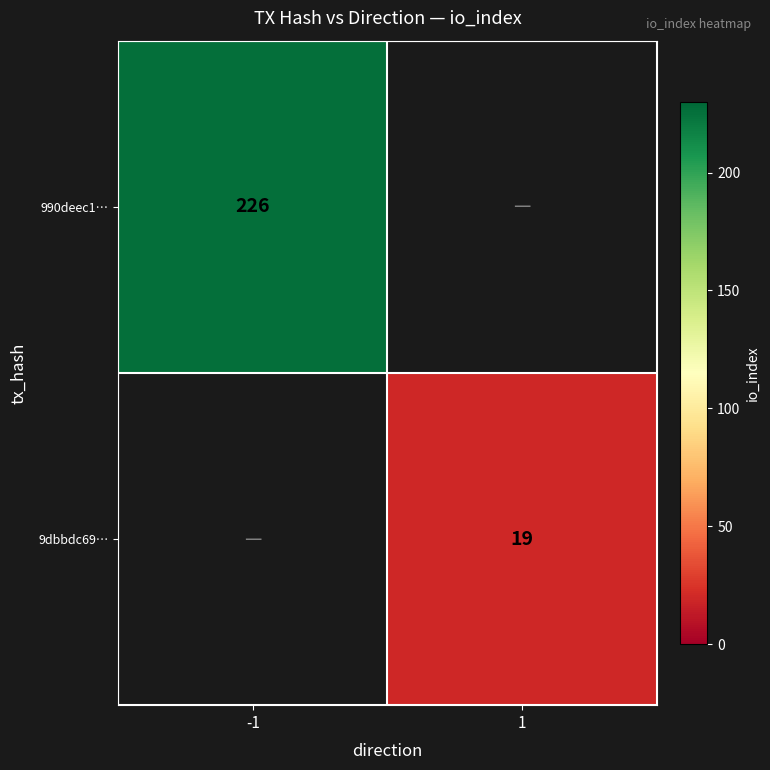

Is the value of 9dbbdc69… at 1 greater than the value of 990deec1… at -1?

No